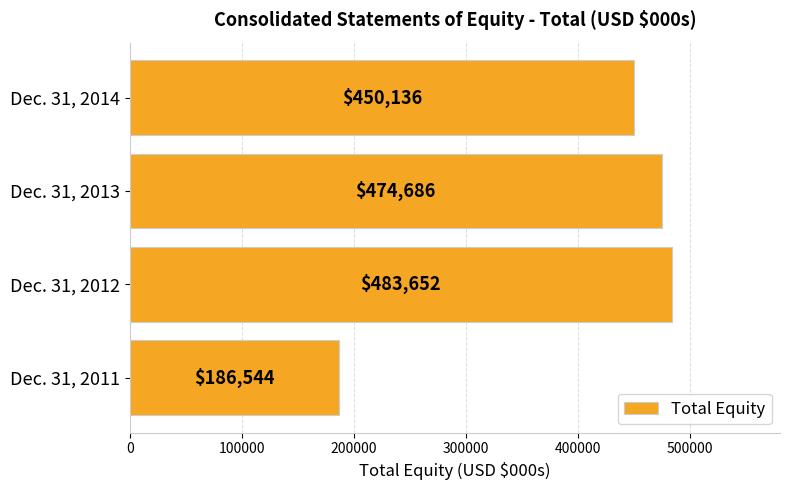

Which has a higher value, Dec. 31, 2011 or Dec. 31, 2013?

Dec. 31, 2013